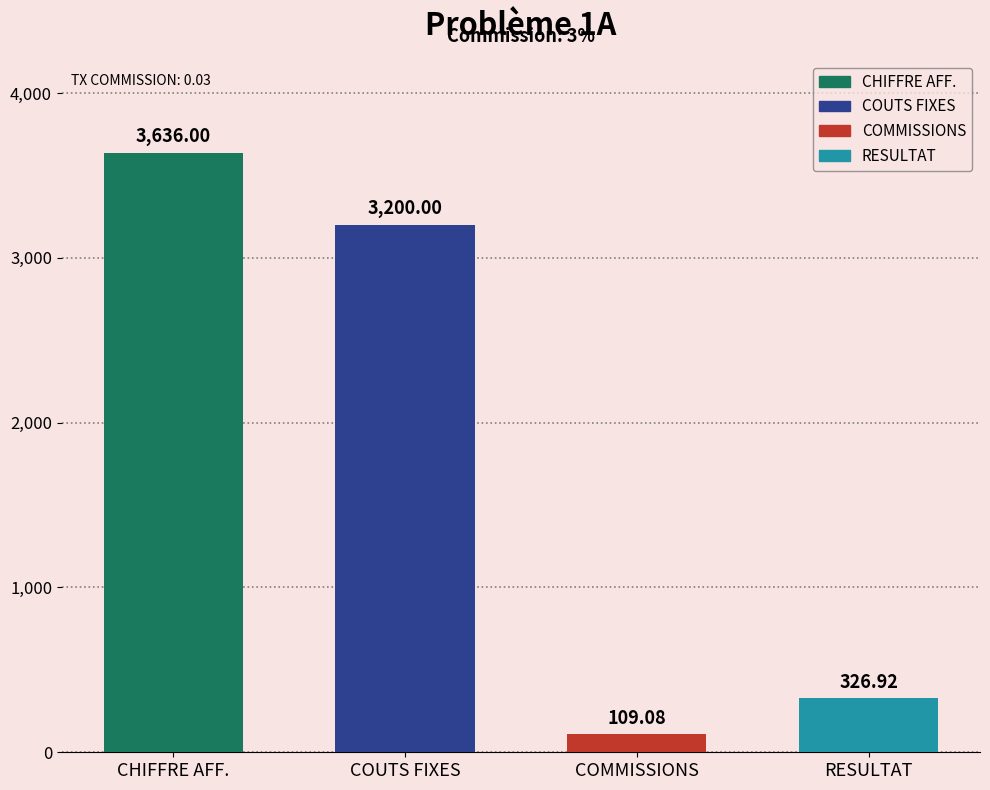

Count the number of categories in the chart.

4